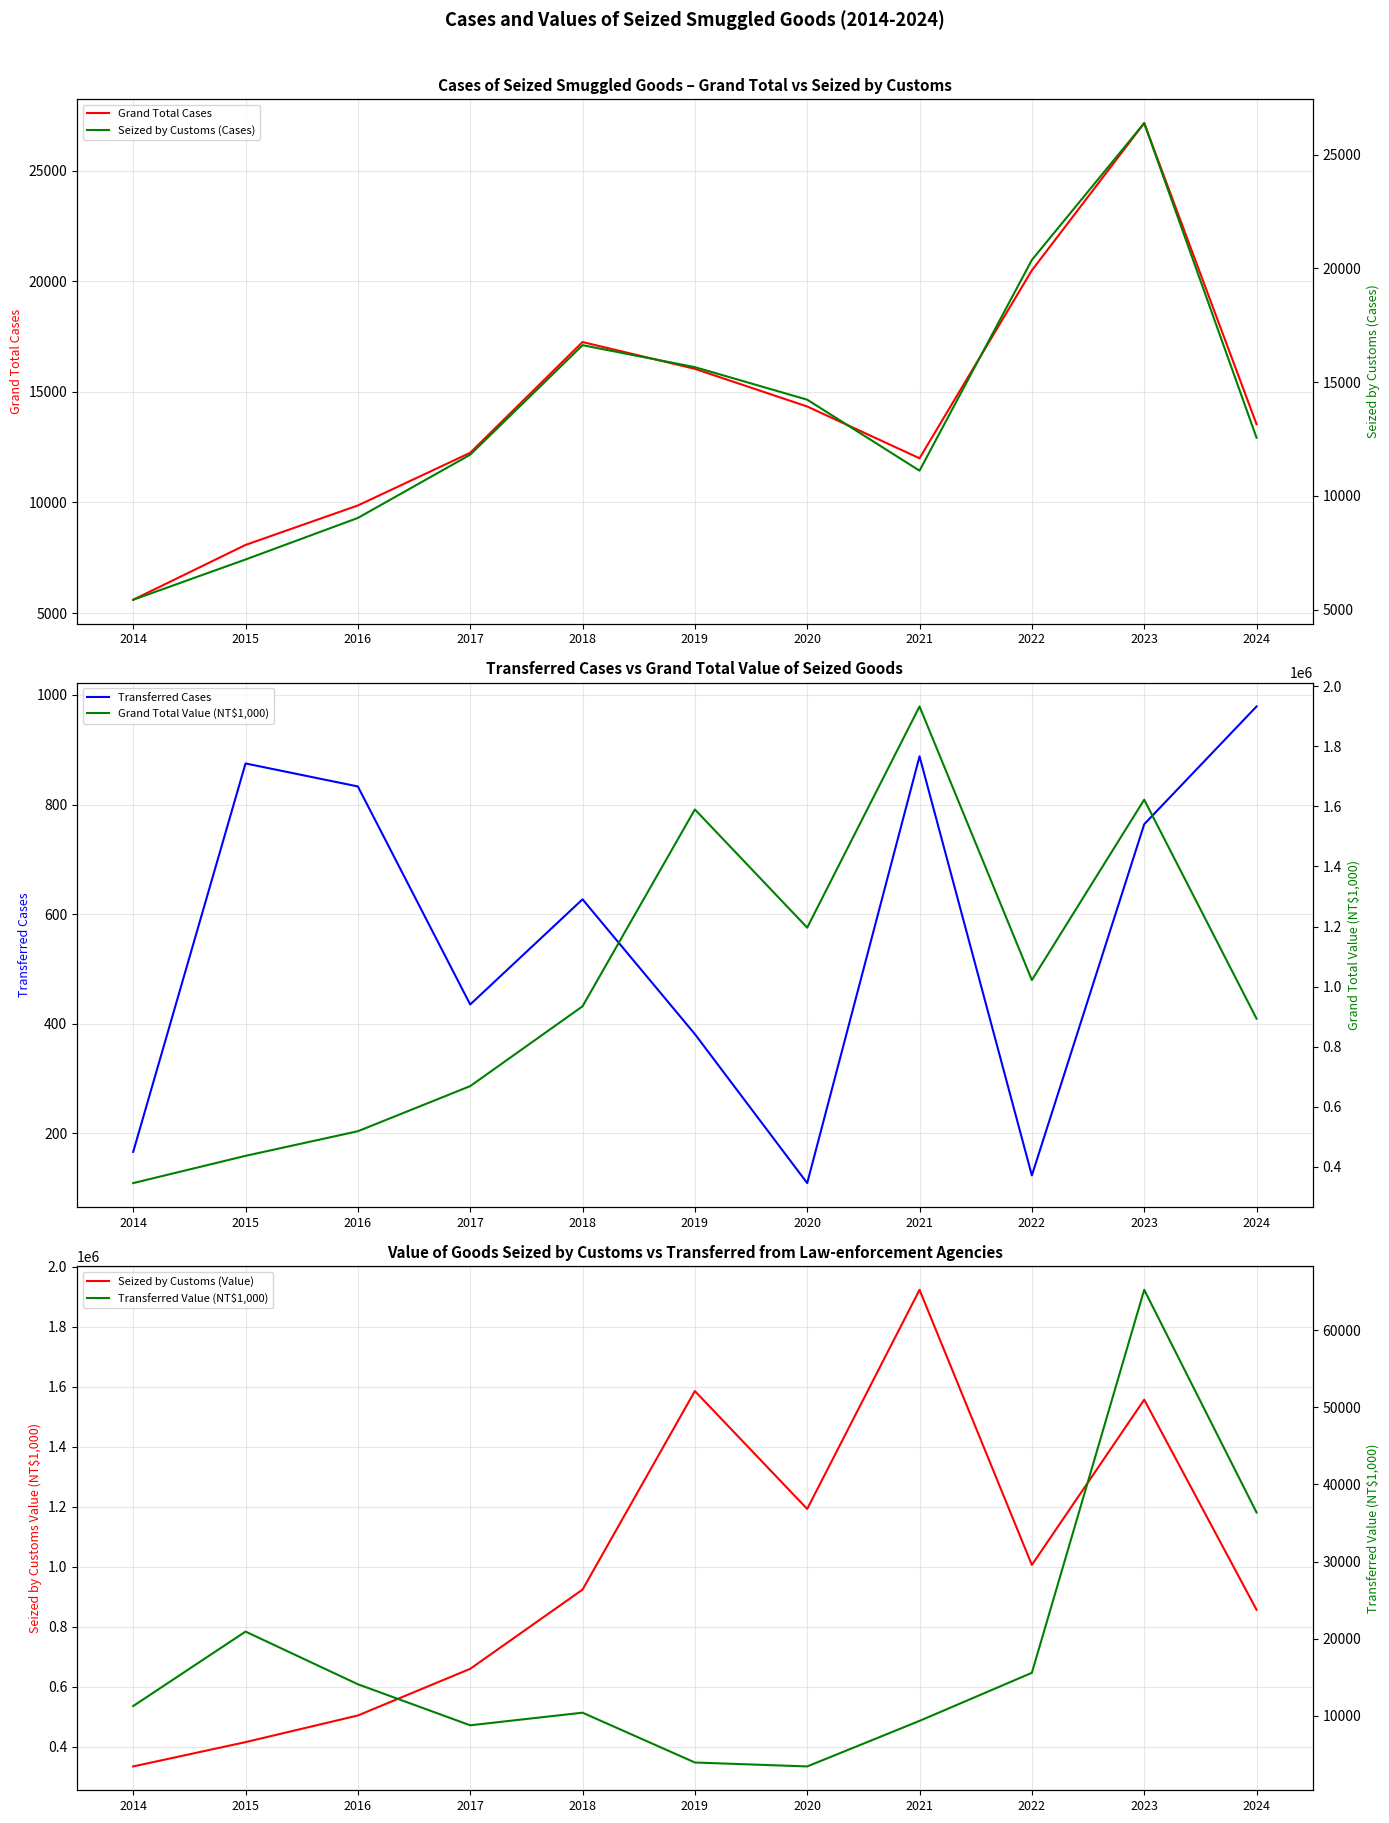

At which category does Grand Total Value (NT$1,000) reach its first local peak?

2019